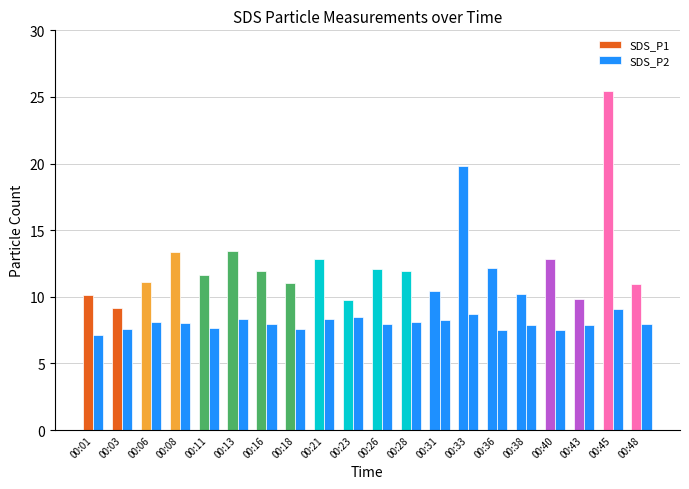

Does the chart contain any negative values?

No